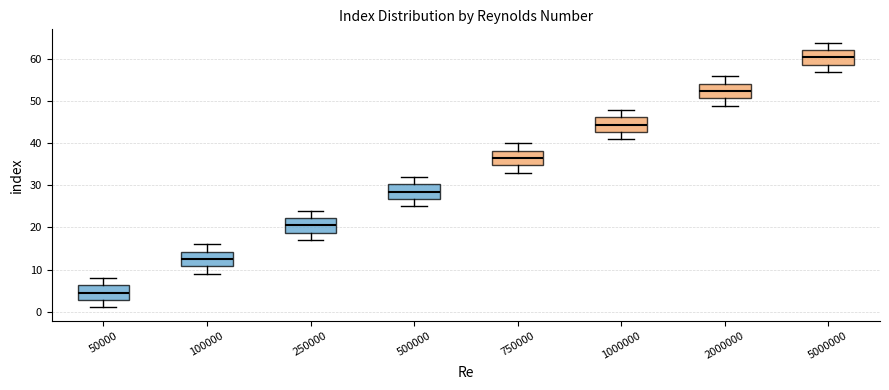

Reading left to right, transcribe this box plot: for each box, give where its median line is, the range the box spans, and where its two whiskers end, as read against the y-axis. The values are not printed on the chart, so give them approximately, as read against the axis.

50000: median 5, box 3 to 6, whiskers 1 to 8
100000: median 13, box 11 to 14, whiskers 9 to 16
250000: median 21, box 19 to 22, whiskers 17 to 24
500000: median 29, box 27 to 30, whiskers 25 to 32
750000: median 37, box 35 to 38, whiskers 33 to 40
1000000: median 45, box 43 to 46, whiskers 41 to 48
2000000: median 53, box 51 to 54, whiskers 49 to 56
5000000: median 61, box 59 to 62, whiskers 57 to 64